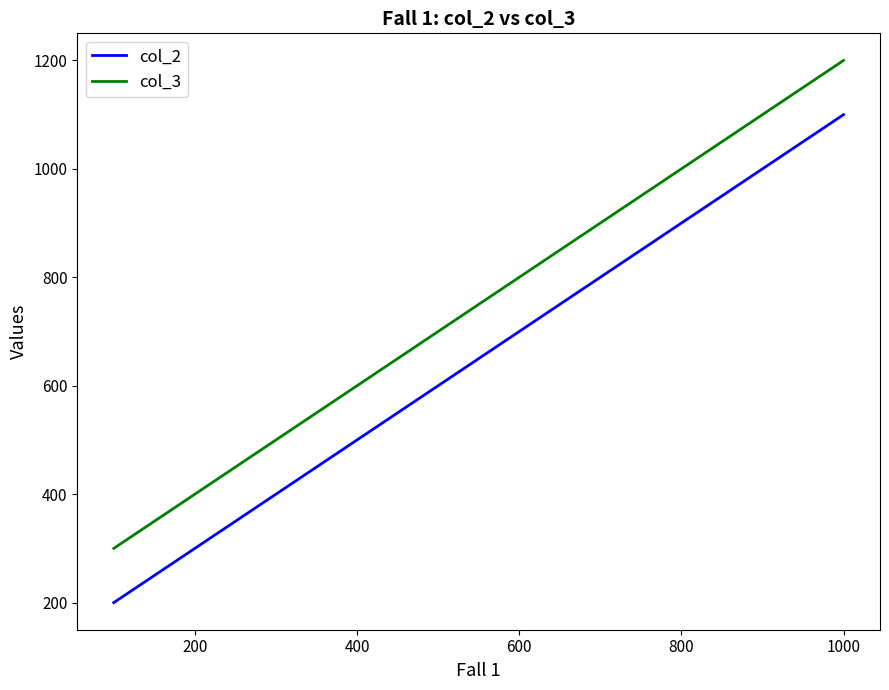

Rank the series by their average value, from highest to lowest.

col_3, col_2